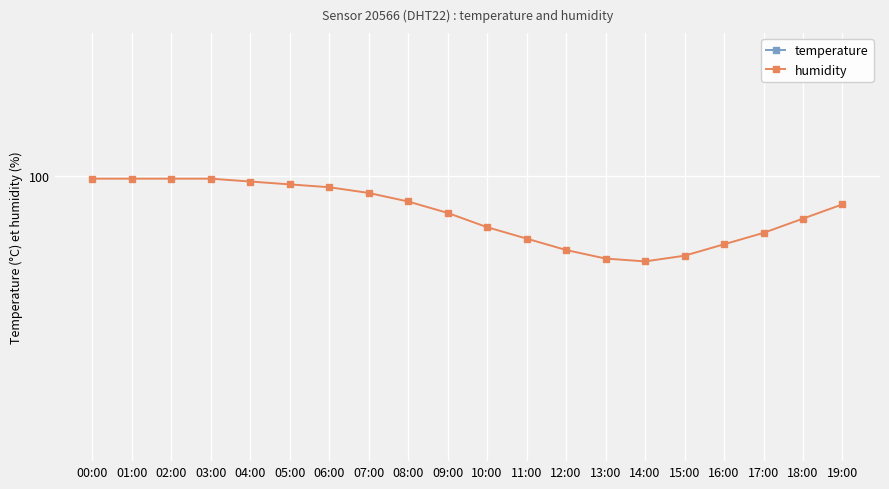

True or false: temperature has a value of 5.9 at 18:00.

False